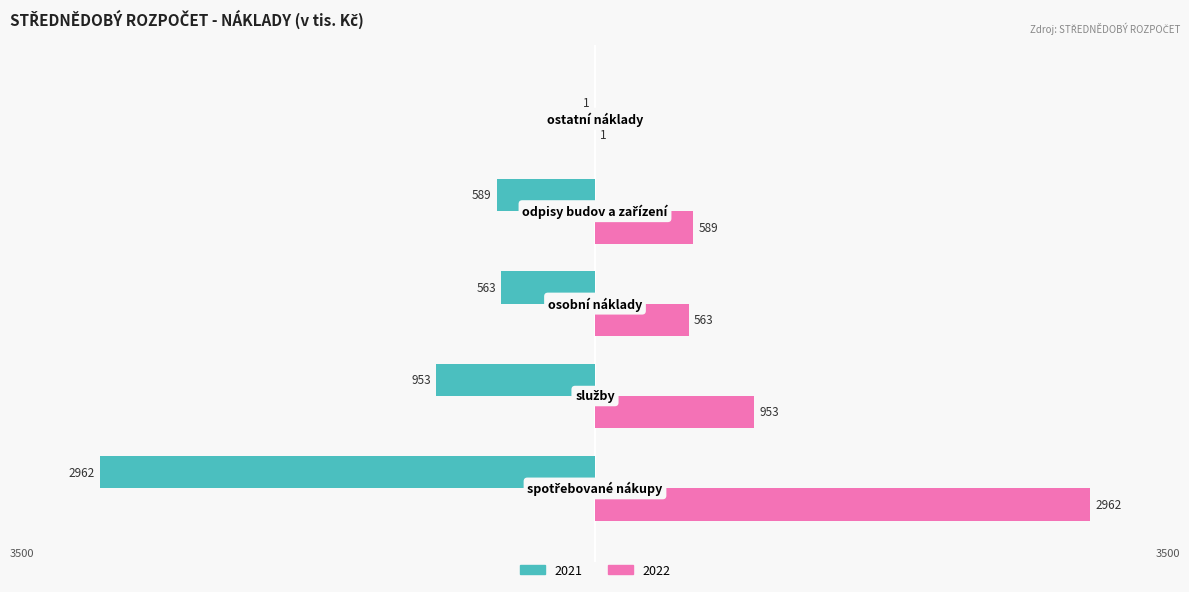

What is the maximum value for 2022?

2962